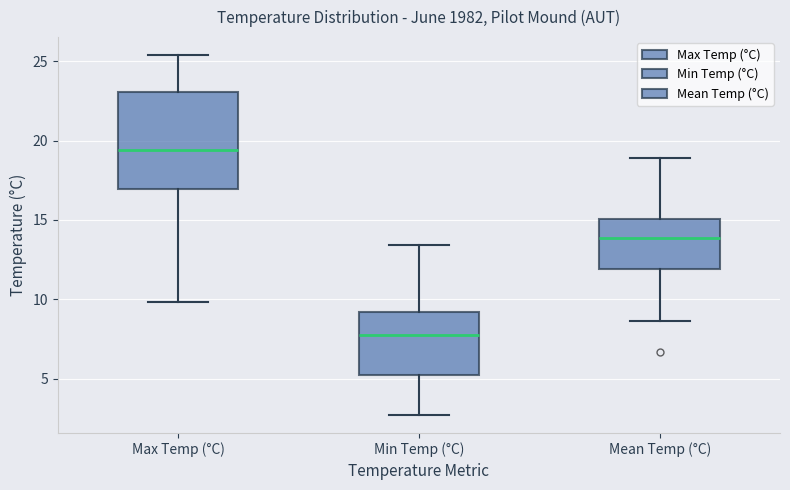

Where is the lower edge of the box for Max Temp (°C) on the y-axis? The values are not printed on the chart, so give them approximately, as read against the axis.

17.0